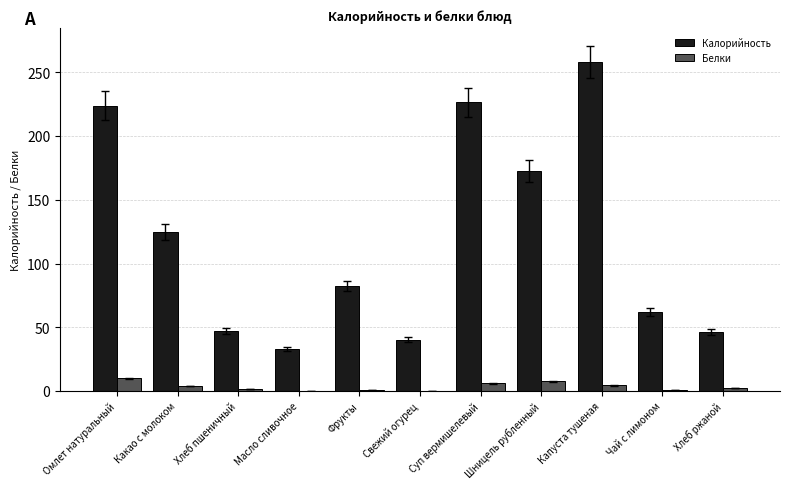

What value does the Белки series have at Суп вермишелевый?

5.8